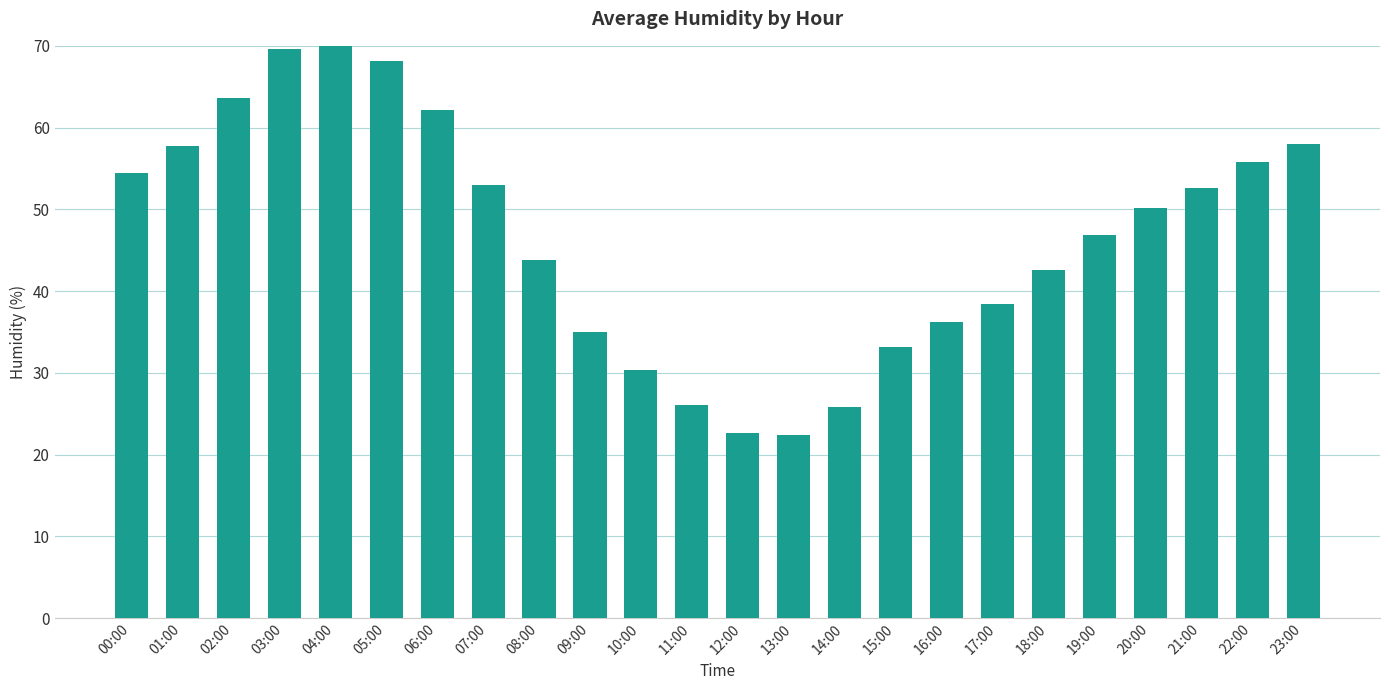

What is the sum of all values?

1120.2